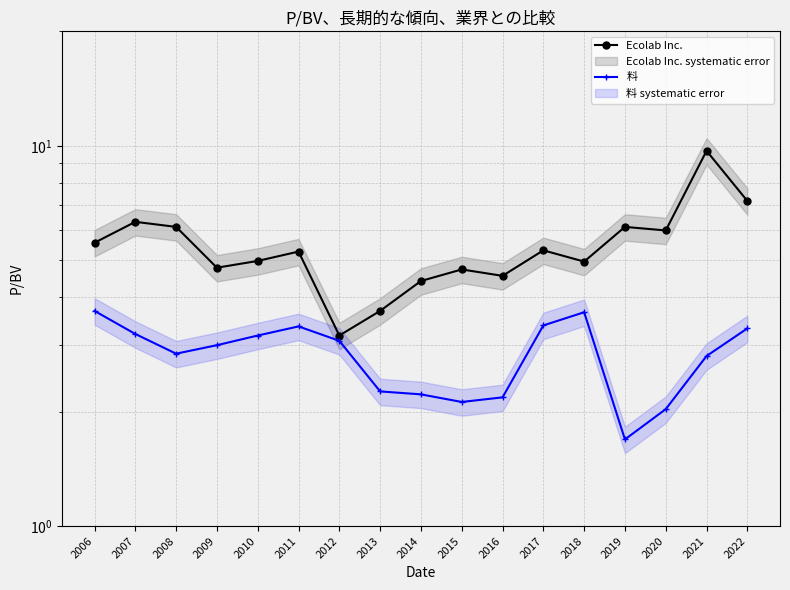

At 2020, list the series in order from smallest to largest.

料, Ecolab Inc.